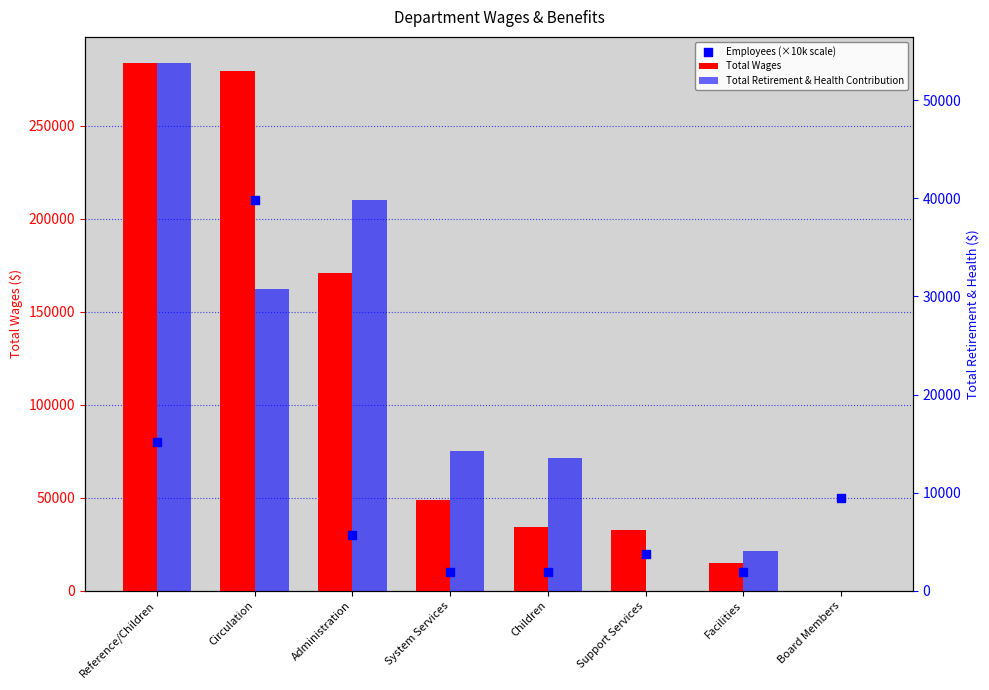

At how many categories does at least one series exceed 6399?

8